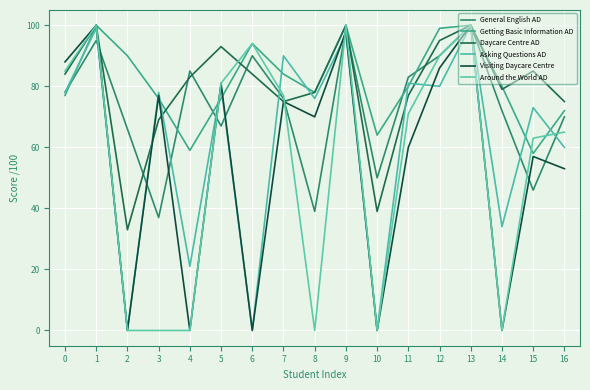

Reading left to right, what are all the values shown in this chart?

General English AD: 0=78	1=95	2=66	3=37	4=85	5=67	6=90	7=76	8=39	9=99	10=50	11=83	12=90	13=100	14=72	15=46	16=70
Getting Basic Information AD: 0=77	1=100	2=90	3=76	4=59	5=76	6=94	7=84	8=78	9=100	10=64	11=80	12=99	13=100	14=80	15=58	16=72
Daycare Centre AD: 0=84	1=100	2=33	3=69	4=83	5=93	6=84	7=75	8=78	9=100	10=39	11=77	12=95	13=100	14=79	15=85	16=75
Asking Questions AD: 0=78	1=99	2=0	3=78	4=21	5=80	6=0	7=90	8=76	9=97	10=0	11=81	12=80	13=100	14=34	15=73	16=60
Visiting Daycare Centre: 0=88	1=100	2=0	3=77	4=0	5=81	6=0	7=75	8=70	9=98	10=0	11=60	12=86	13=100	14=0	15=57	16=53
Around the World AD: 0=85	1=100	2=0	3=0	4=0	5=81	6=94	7=77	8=0	9=100	10=0	11=71	12=90	13=100	14=0	15=63	16=65